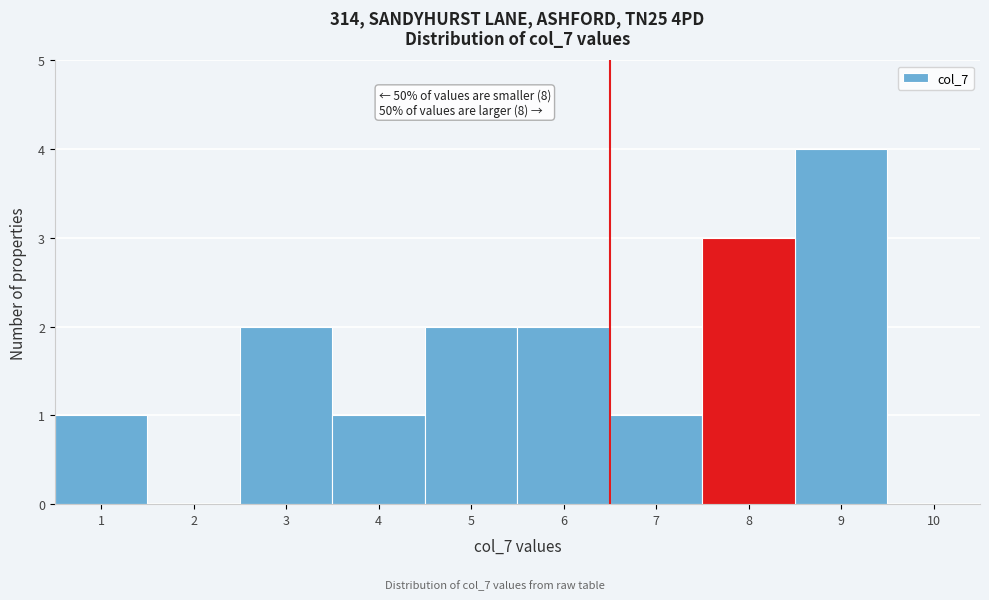

Which range on the x-axis has the tallest bar?

8.5 to 9.5